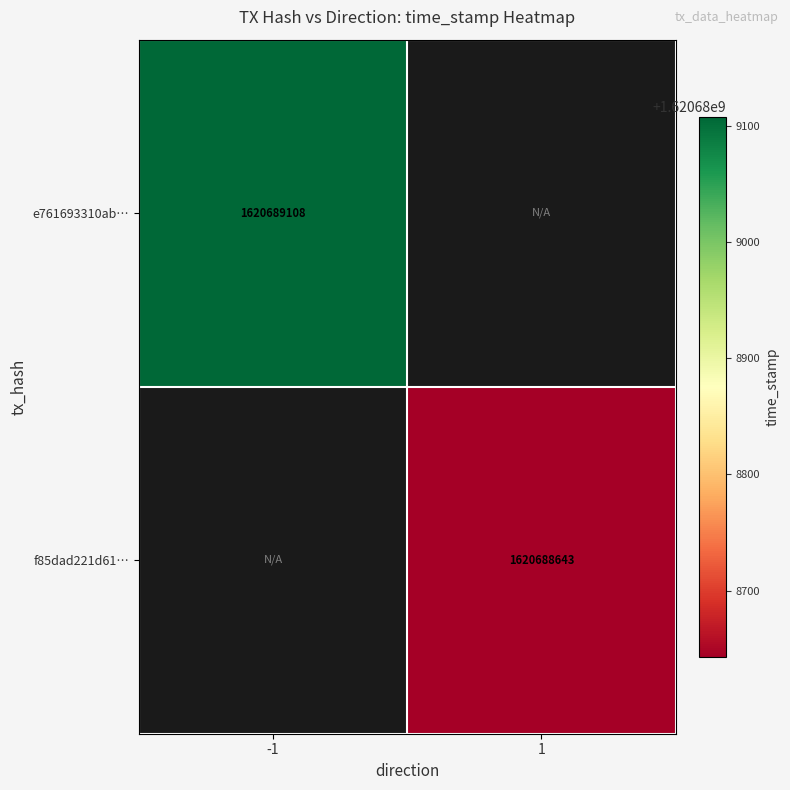

How many distinct data groups are displayed?

2